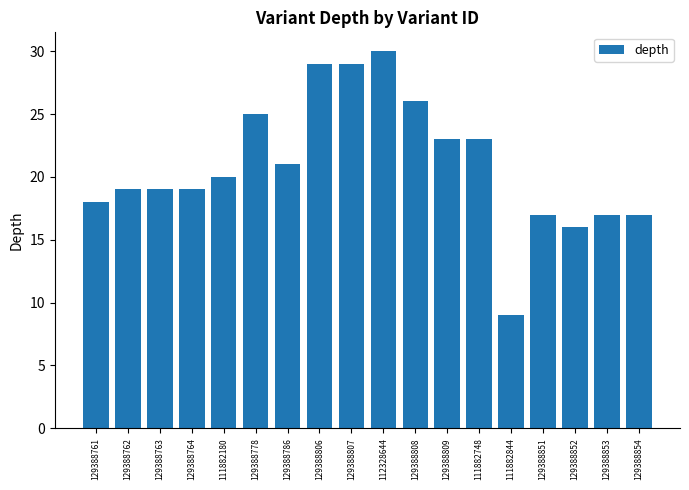

What is the label of the 9th bar from the right?

112328644